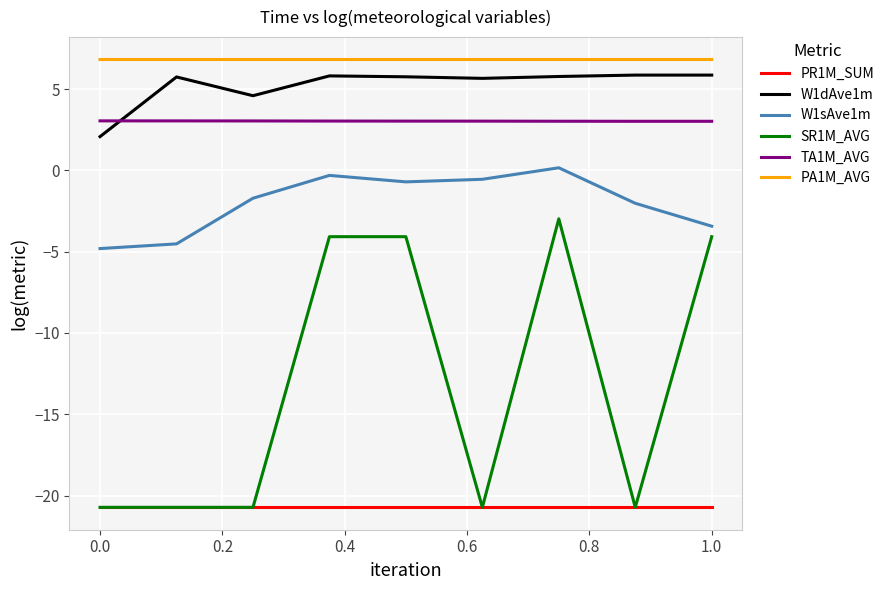

What is the greatest value displayed?

6.8